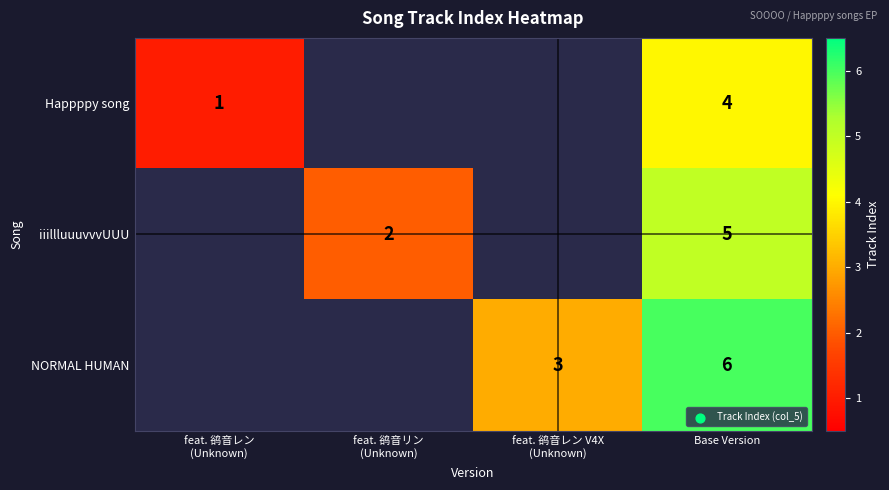

At Base Version, list the series in order from smallest to largest.

Happppy song, iiillluuuvvvUUU, NORMAL HUMAN